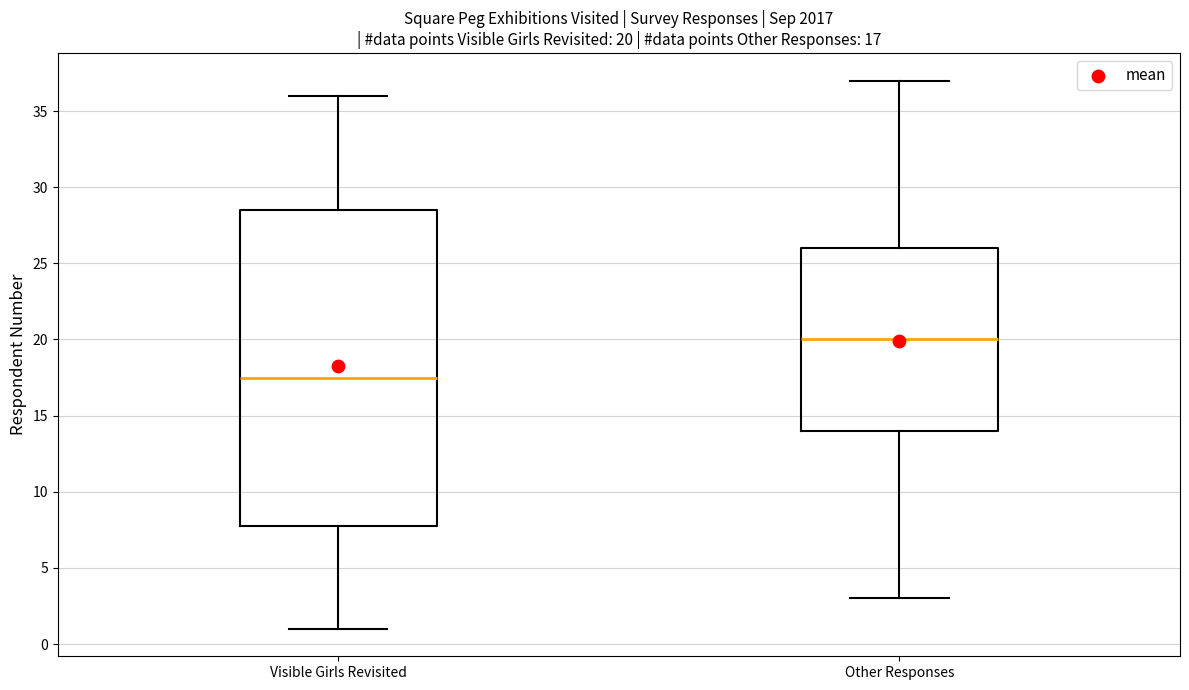

Which box is the tallest, from its lower edge to its upper edge?

Visible Girls Revisited